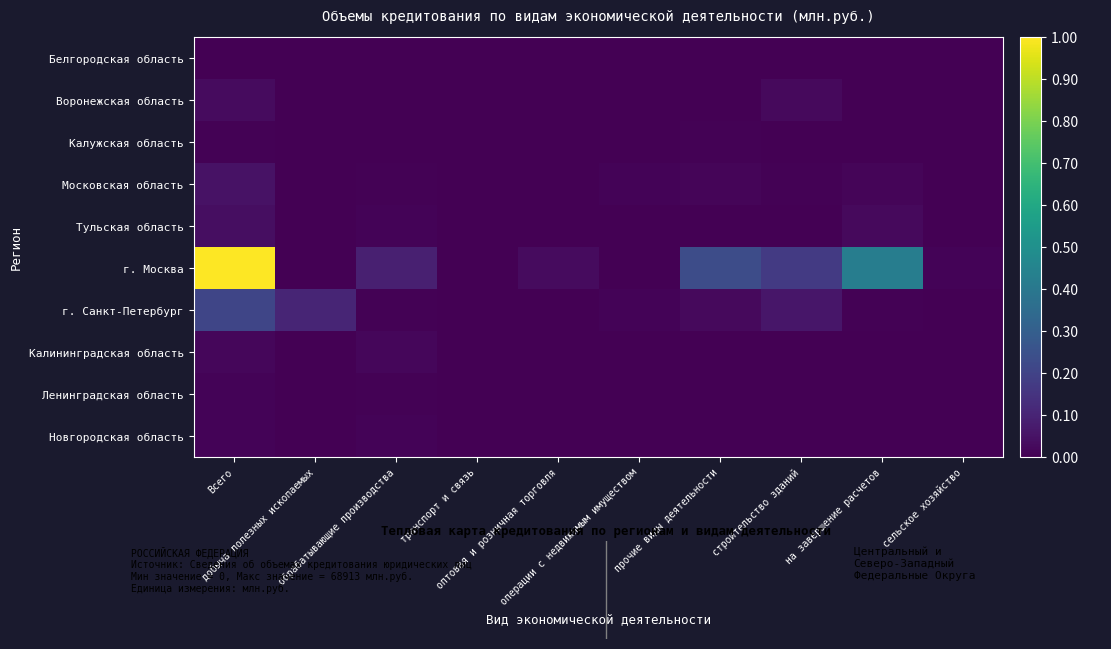

Which series changed the most between обрабатывающие производства and операции с недвижимым имуществом?

г. Москва